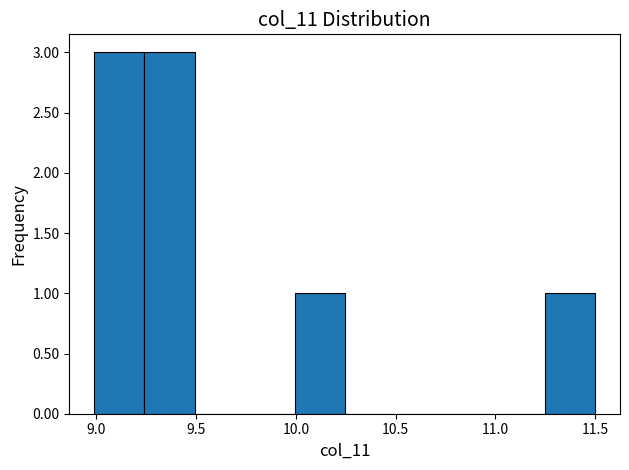

Reading left to right, list every bar in this chart as the range it spans on the x-axis followed by its height. Neither the bar edges nor the heights are printed on the chart, so give them approximately, as read against the axes.

9.00 to 9.25: 3
9.25 to 9.50: 3
9.50 to 9.75: 0
9.75 to 10.00: 0
10.00 to 10.25: 1
10.25 to 10.50: 0
10.50 to 10.75: 0
10.75 to 11.00: 0
11.00 to 11.25: 0
11.25 to 11.50: 1